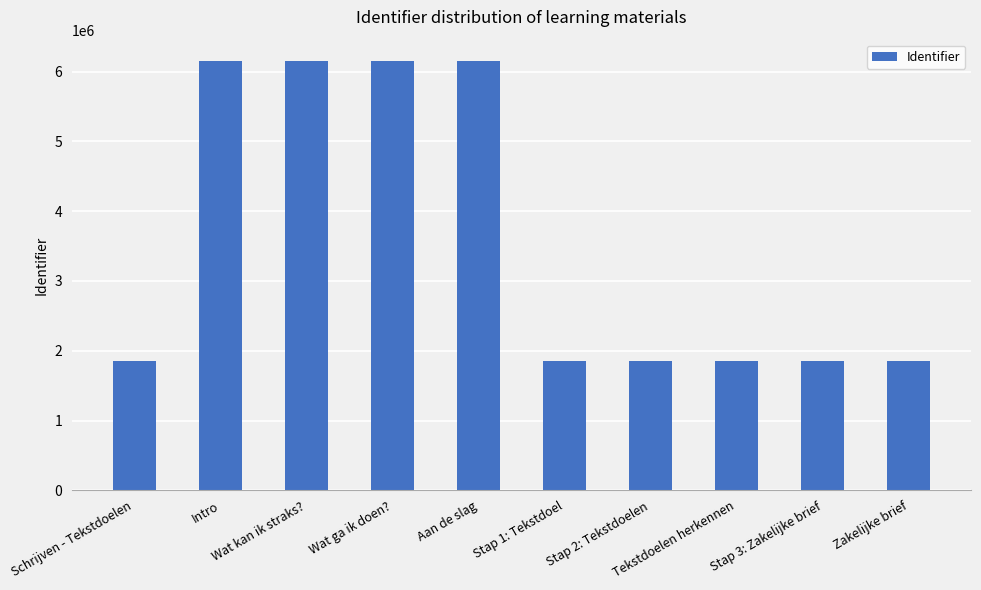

How many bars are there in total?

10